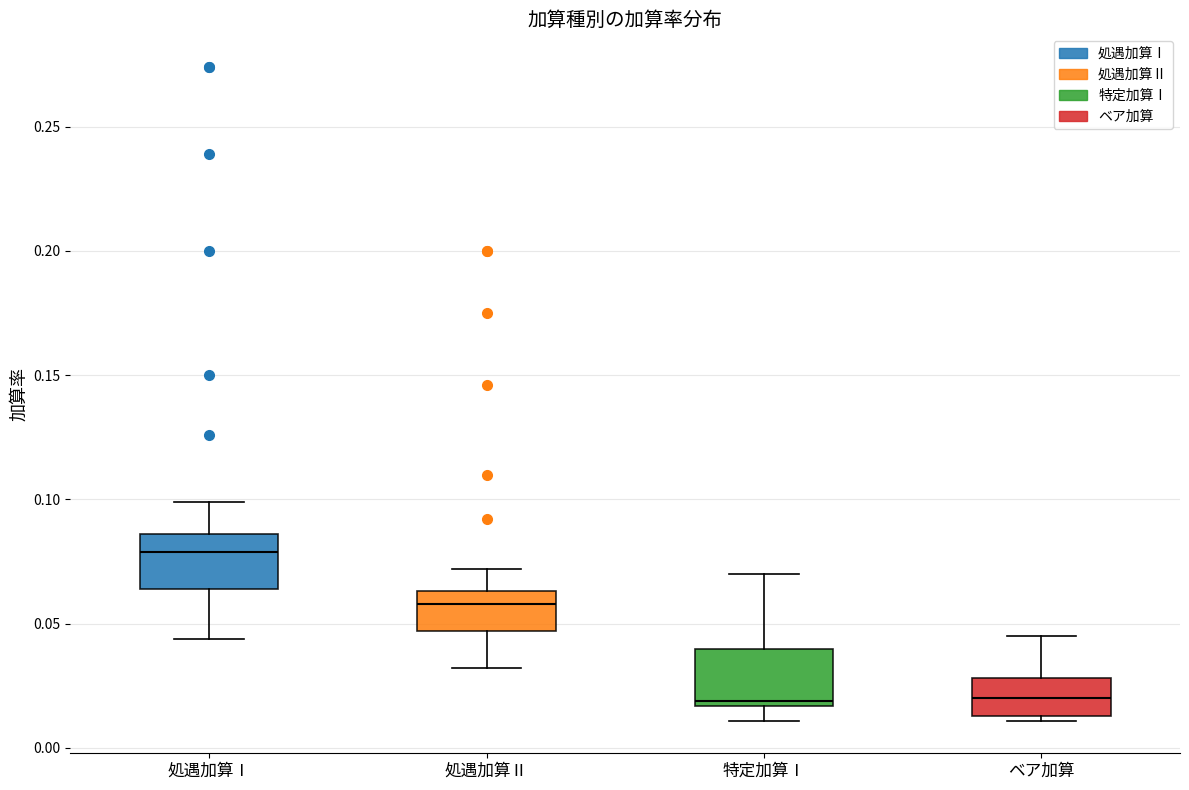

Where is the lower edge of the box for 処遇加算Ⅰ on the y-axis? The values are not printed on the chart, so give them approximately, as read against the axis.

0.065